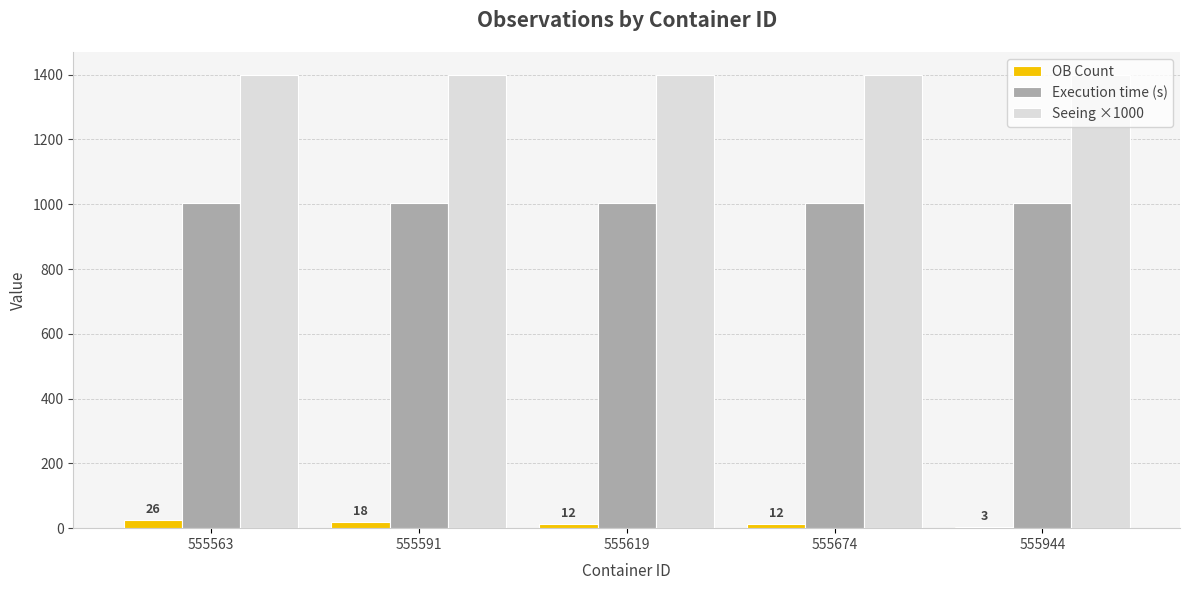

Is the value of Execution time (s) at 555563 greater than the value of OB Count at 555674?

Yes